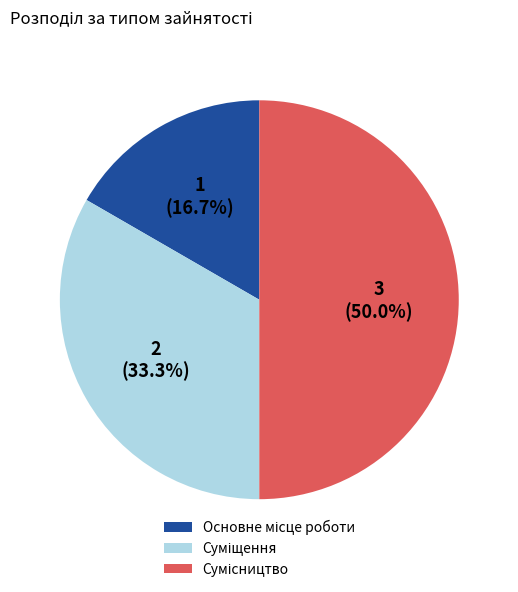

Is there a majority slice in this chart?

No